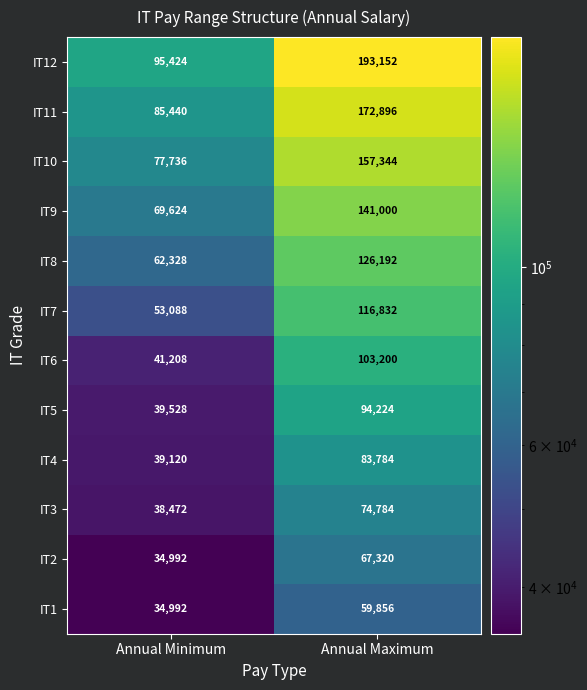

Which series has the largest total across all categories?

IT12